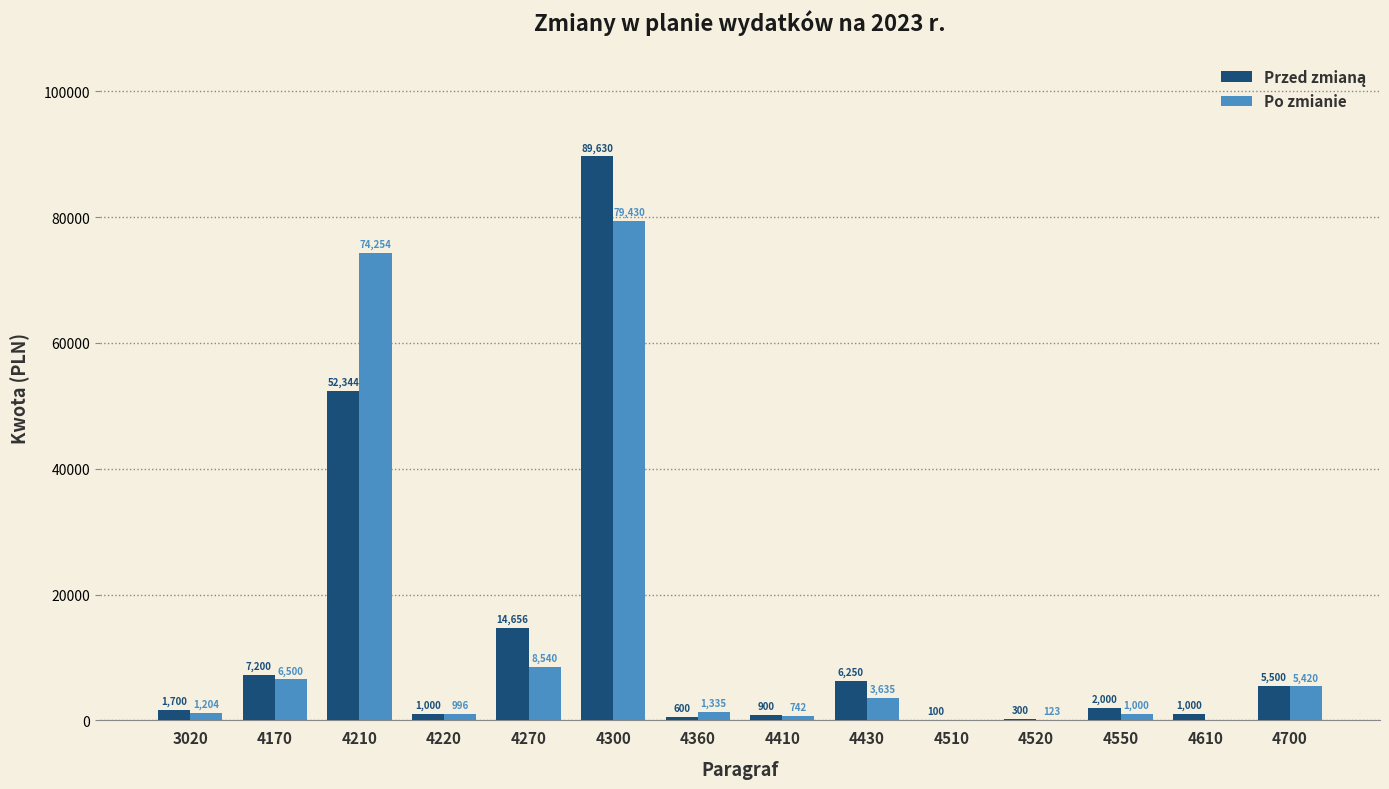

What is the greatest value displayed?

89630.0